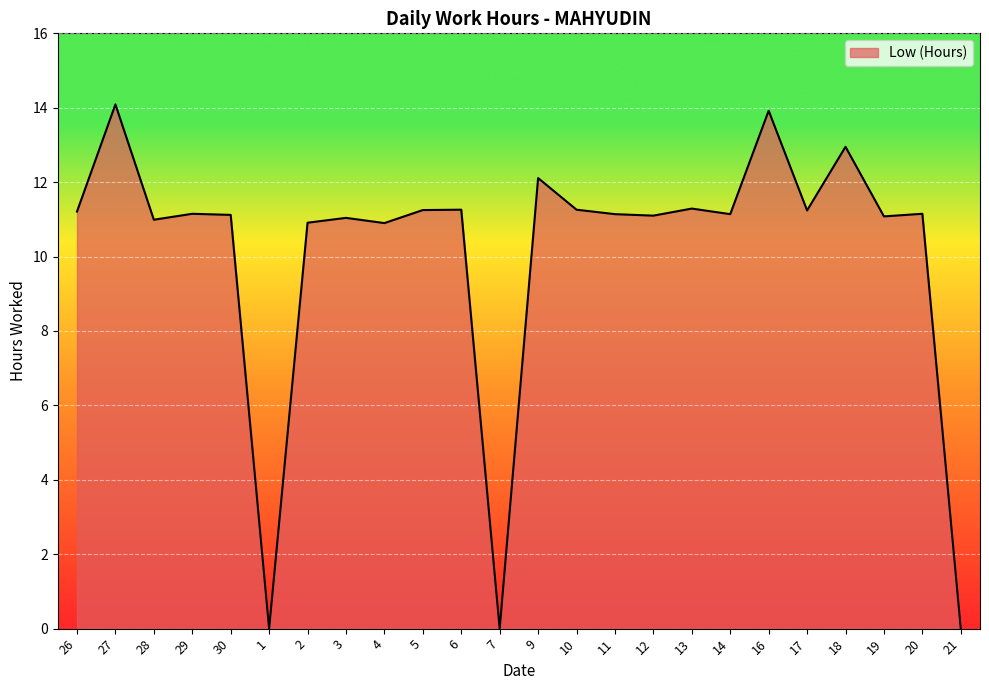

The chart shows a value of 4.5 at 10. True or false?

False